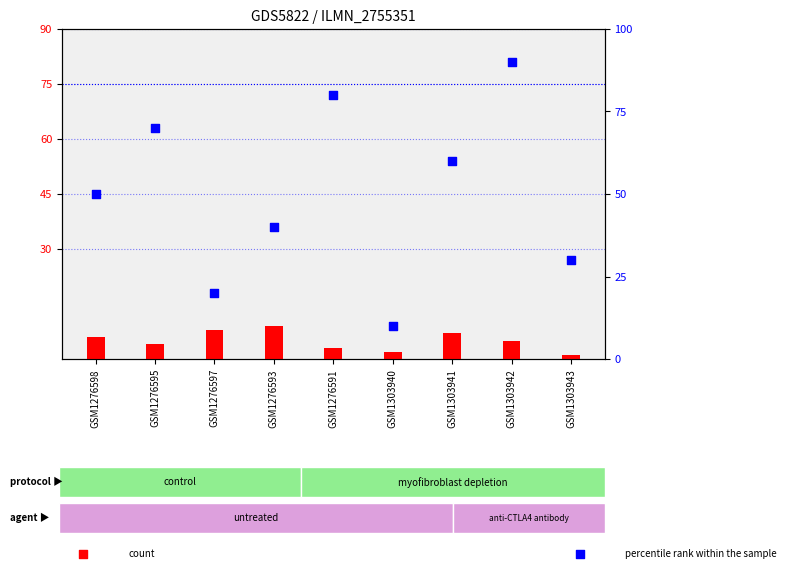

Which series contains the lowest Y value?

count